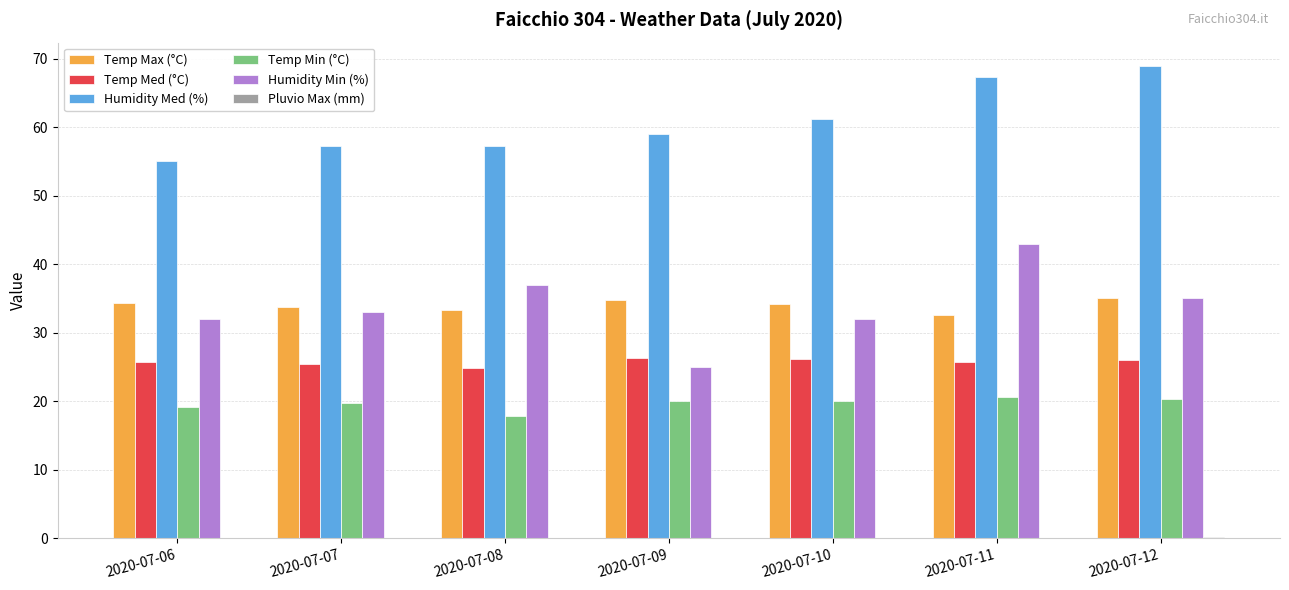

Is the value of Temp Max (°C) at 2020-07-10 greater than the value of Temp Min (°C) at 2020-07-12?

Yes